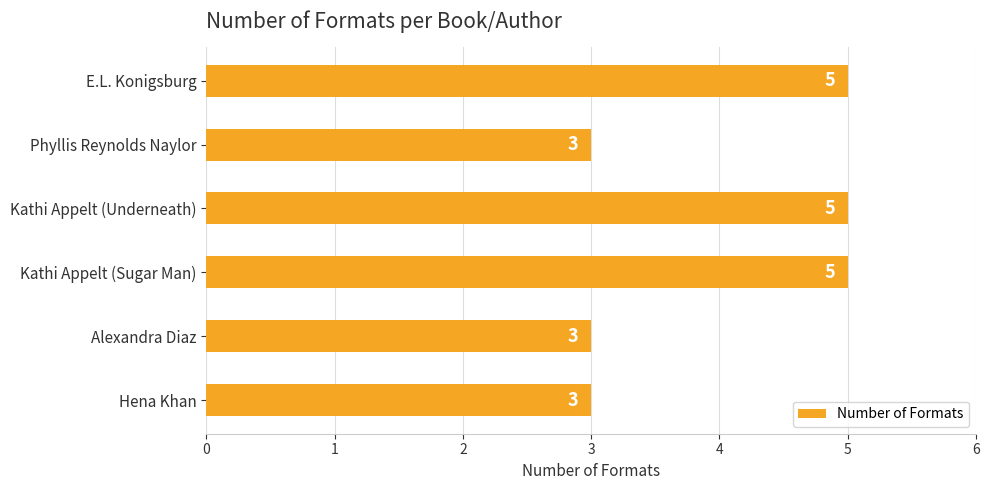

What is the sum of all values?

24